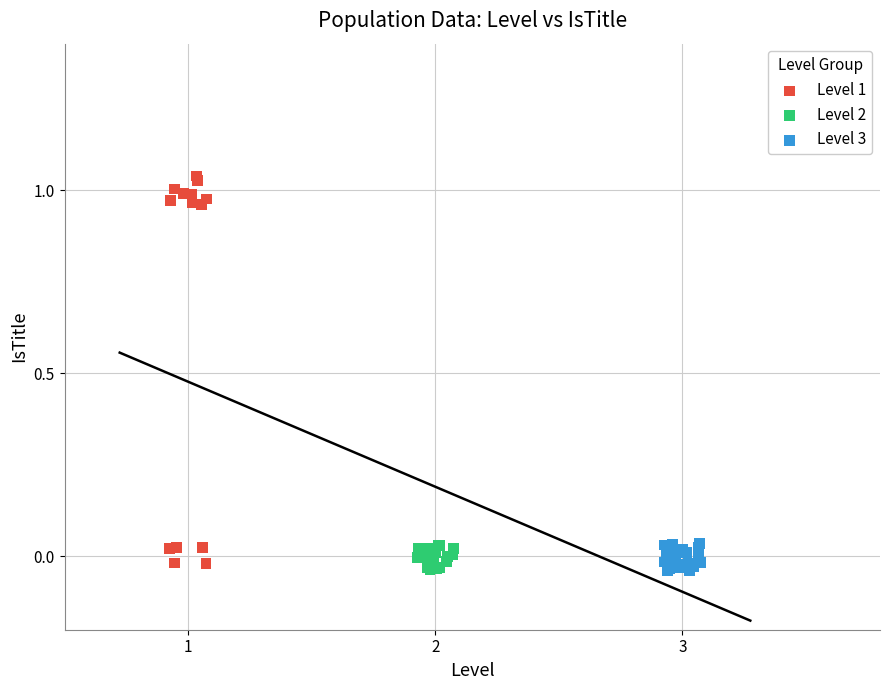

Which series has the largest Y range (max minus min)?

Level 1